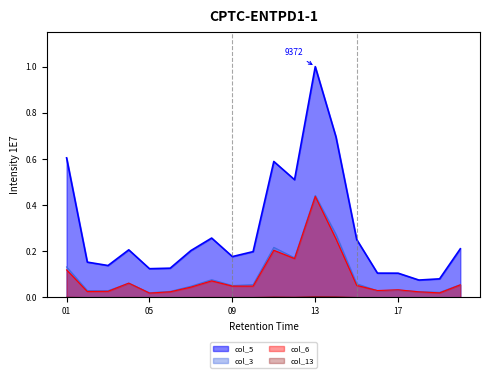

The col_13 series shows 0.0 at 19. True or false?

True